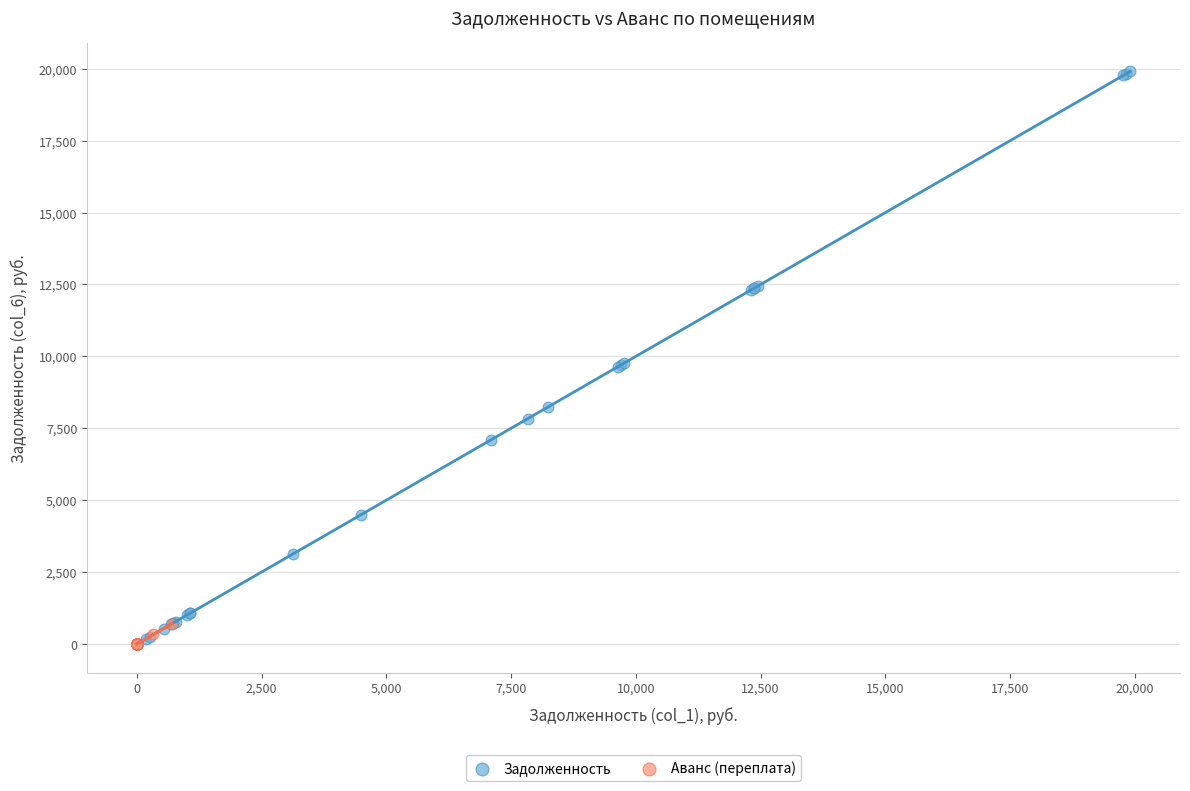

Which series has the widest spread of Y values?

Задолженность